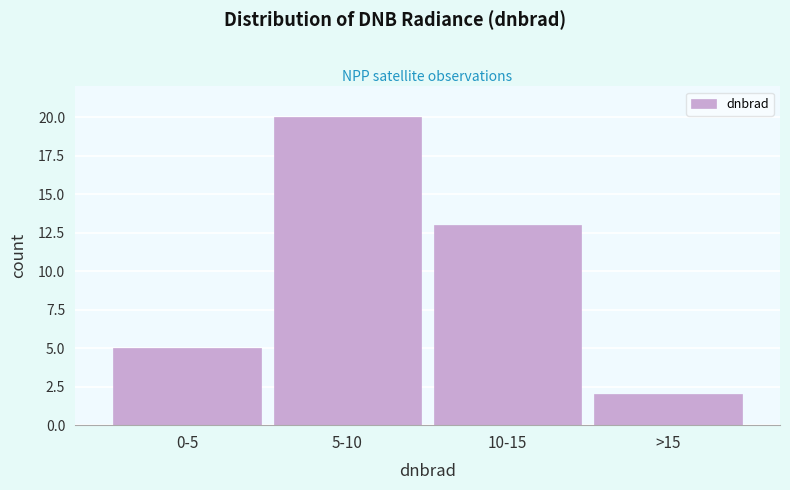

Reading right to left, transcribe all the data shown in this chart.

>15=2	10-15=13	5-10=20	0-5=5